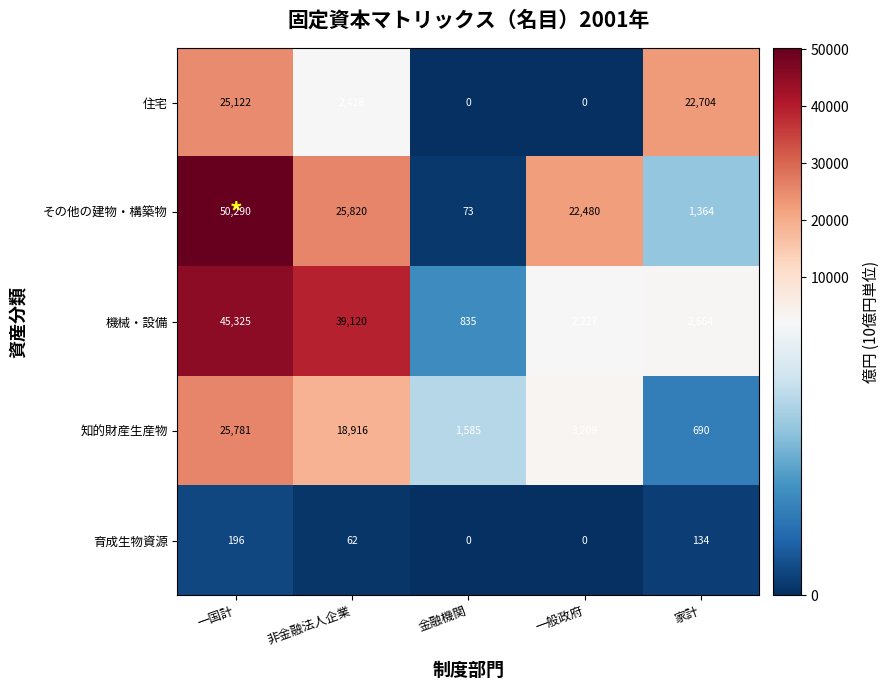

Which category has the highest value in the 知的財産生産物 series?

一国計